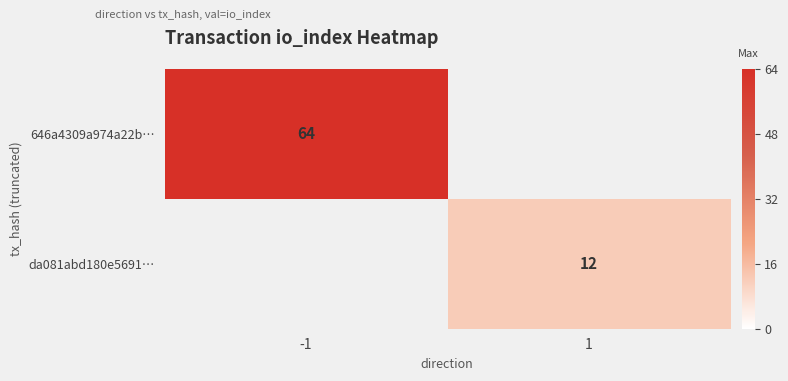

The da081abd180e5691… series shows 3 at 1. True or false?

False